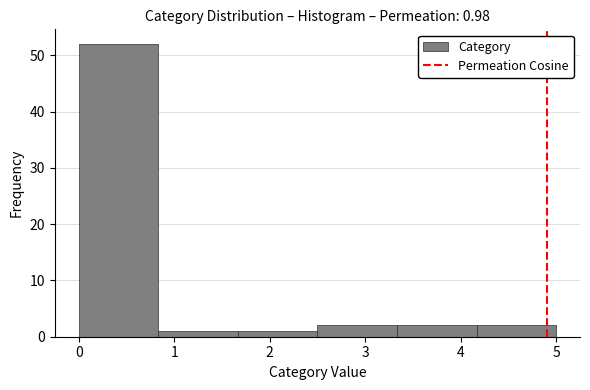

Which range on the x-axis has the tallest bar?

0.0 to 0.8